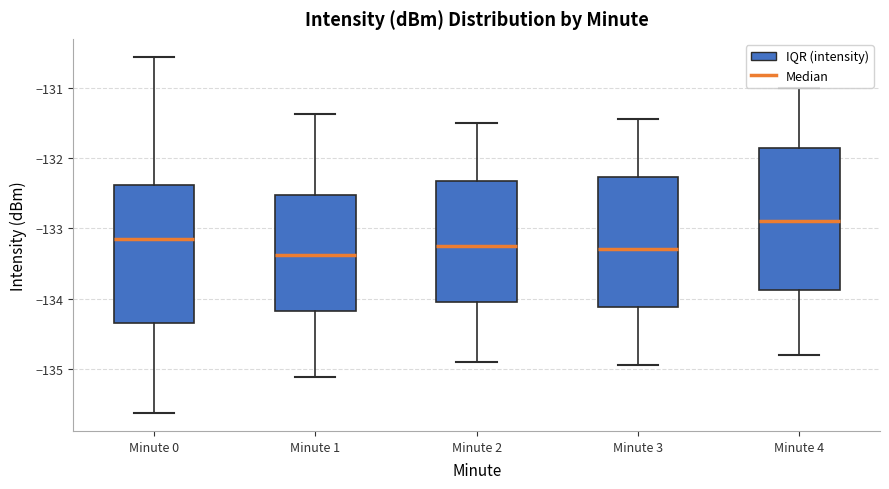

Reading left to right, transcribe this box plot: for each box, give where its median line is, the range the box spans, and where its two whiskers end, as read against the y-axis. The values are not printed on the chart, so give them approximately, as read against the axis.

Minute 0: median -133.2, box -134.3 to -132.4, whiskers -135.6 to -130.6
Minute 1: median -133.4, box -134.2 to -132.5, whiskers -135.1 to -131.4
Minute 2: median -133.2, box -134.0 to -132.3, whiskers -134.9 to -131.5
Minute 3: median -133.3, box -134.1 to -132.3, whiskers -134.9 to -131.4
Minute 4: median -132.9, box -133.9 to -131.8, whiskers -134.8 to -131.0